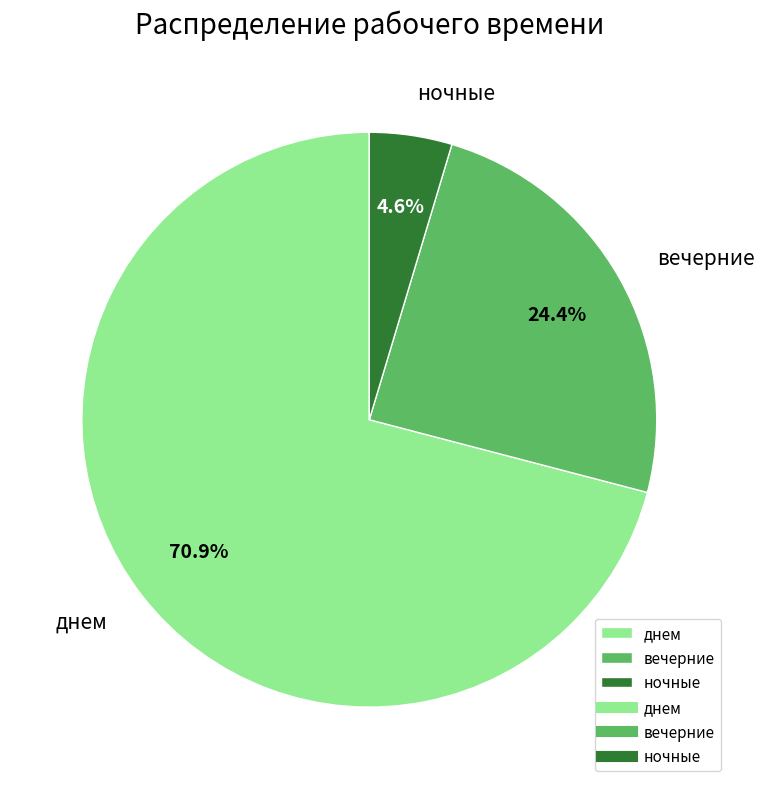

How many segments does this pie chart have?

3